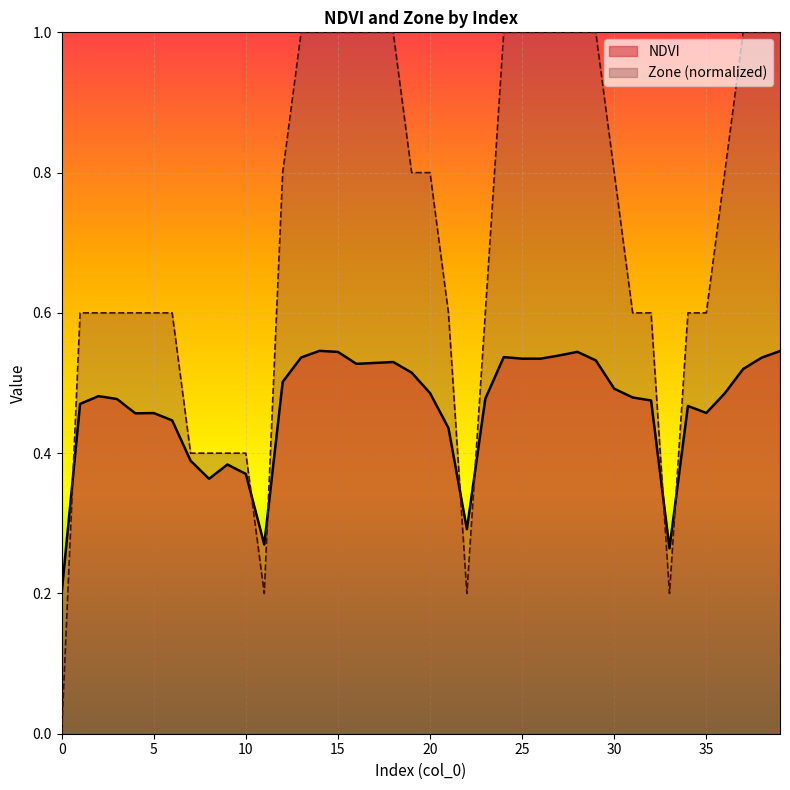

What is the maximum value for Zone?

1.0